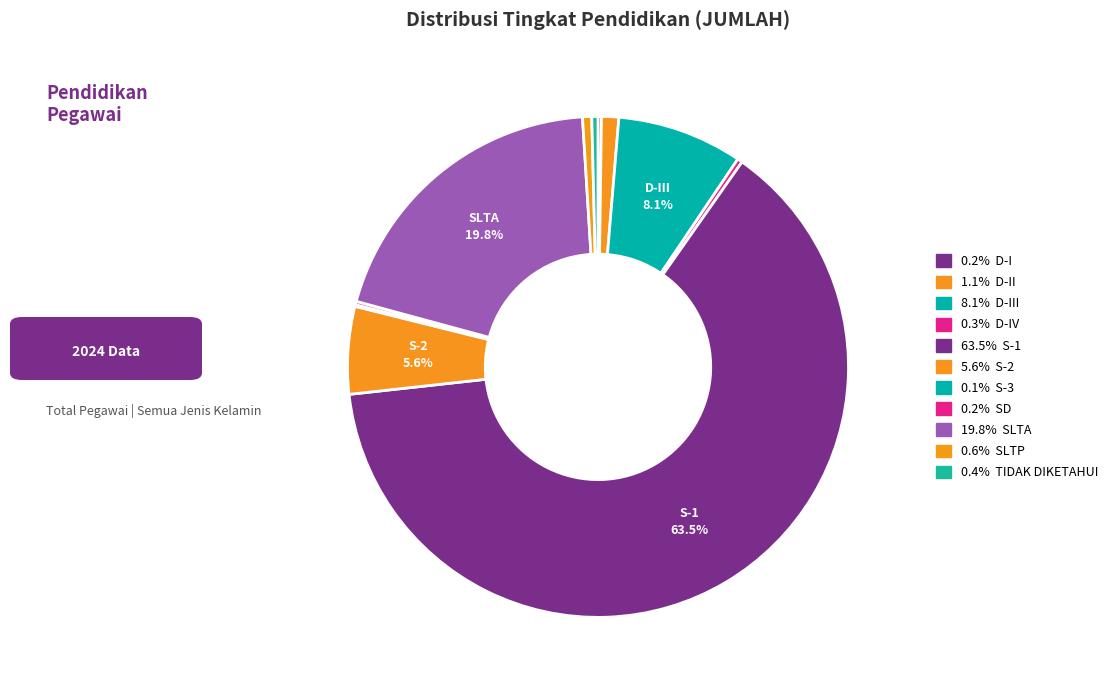

Rank the categories by value from lowest to highest.

S-3, SD, D-I, D-IV, TIDAK DIKETAHUI, SLTP, D-II, S-2, D-III, SLTA, S-1